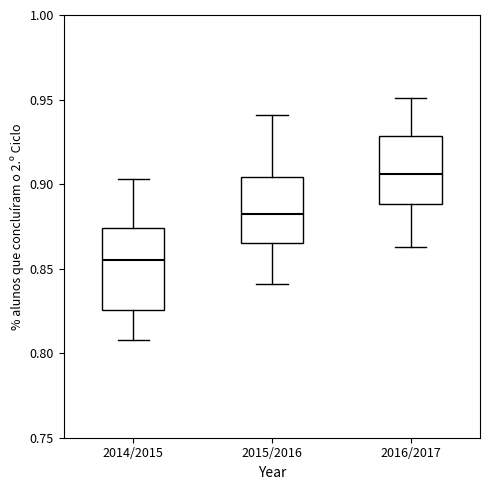

Where is the lower edge of the box for 2014/2015 on the y-axis? The values are not printed on the chart, so give them approximately, as read against the axis.

0.825